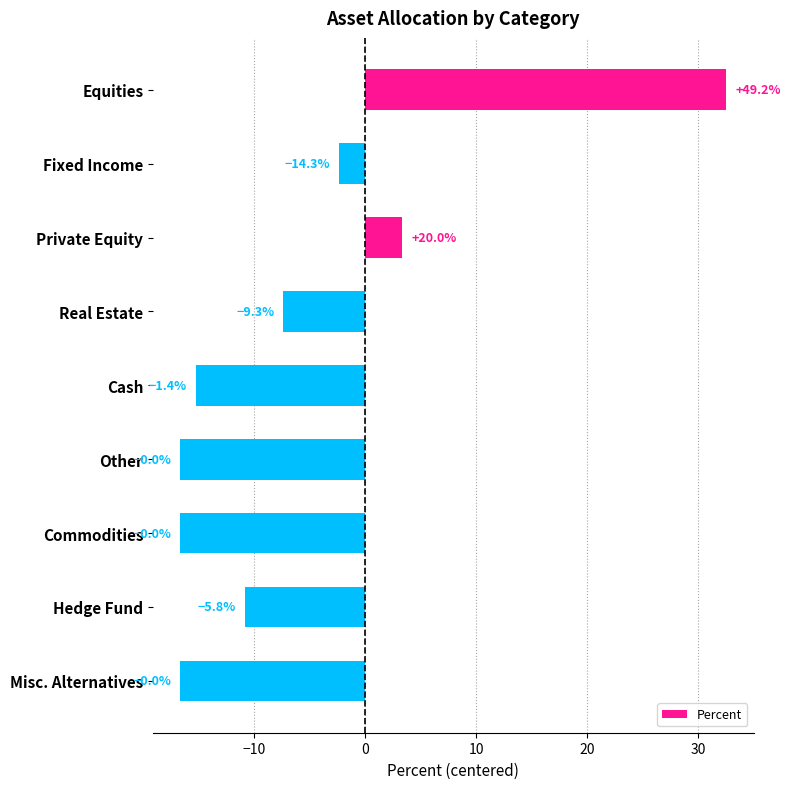

Are the bars horizontal?

Yes